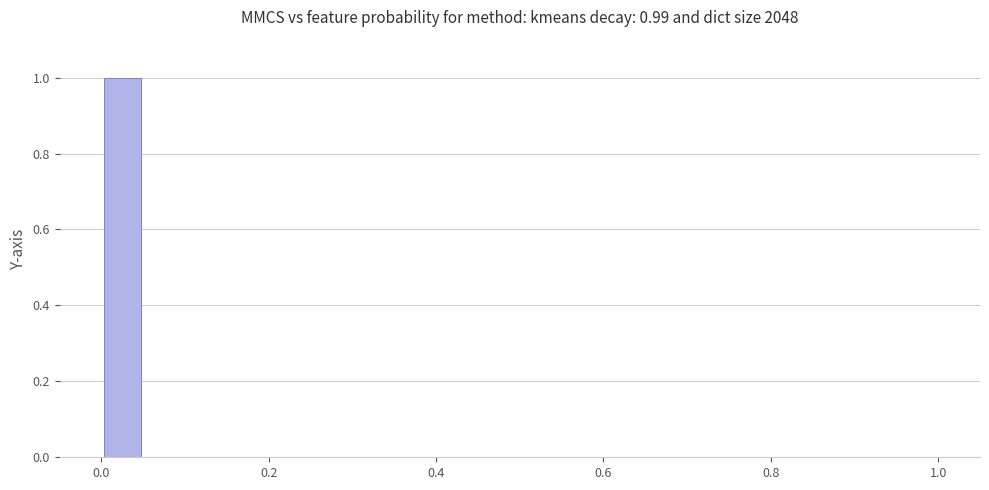

Read against the x-axis, roughly where is the centre of the tallest bar?

0.02